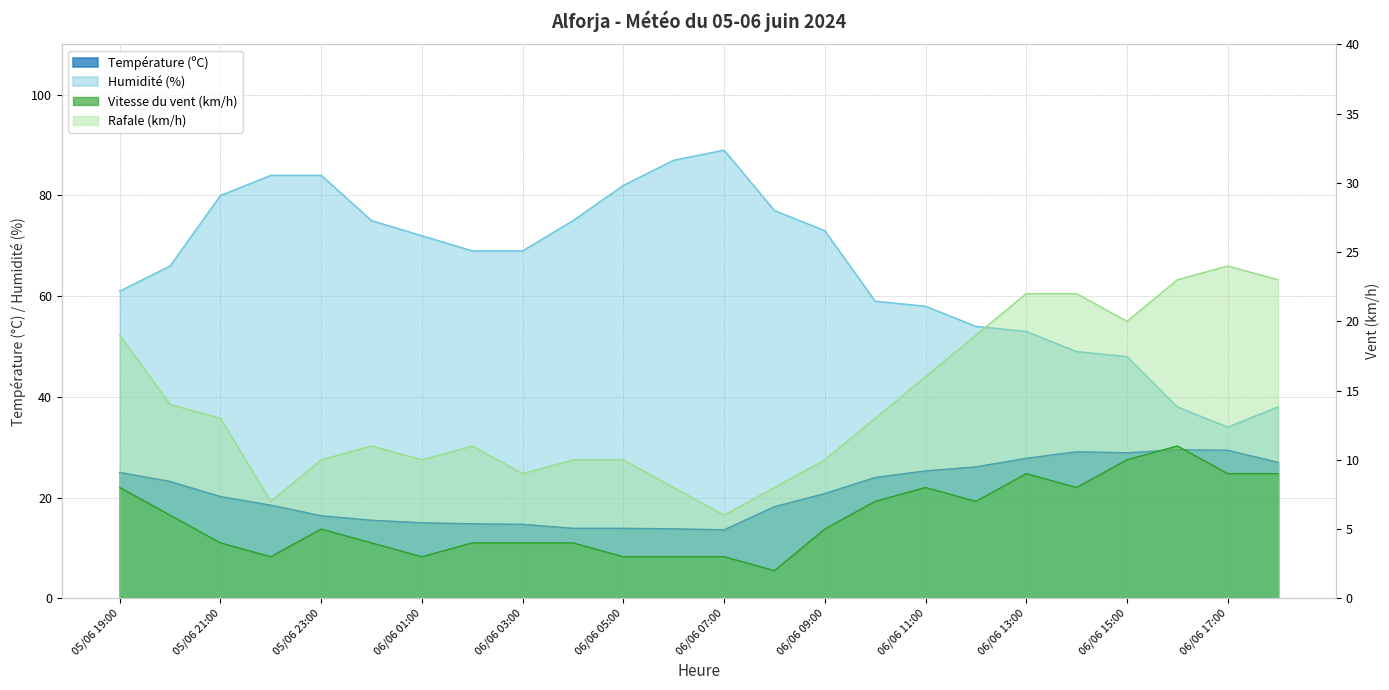

Does the chart have visible grid lines?

Yes